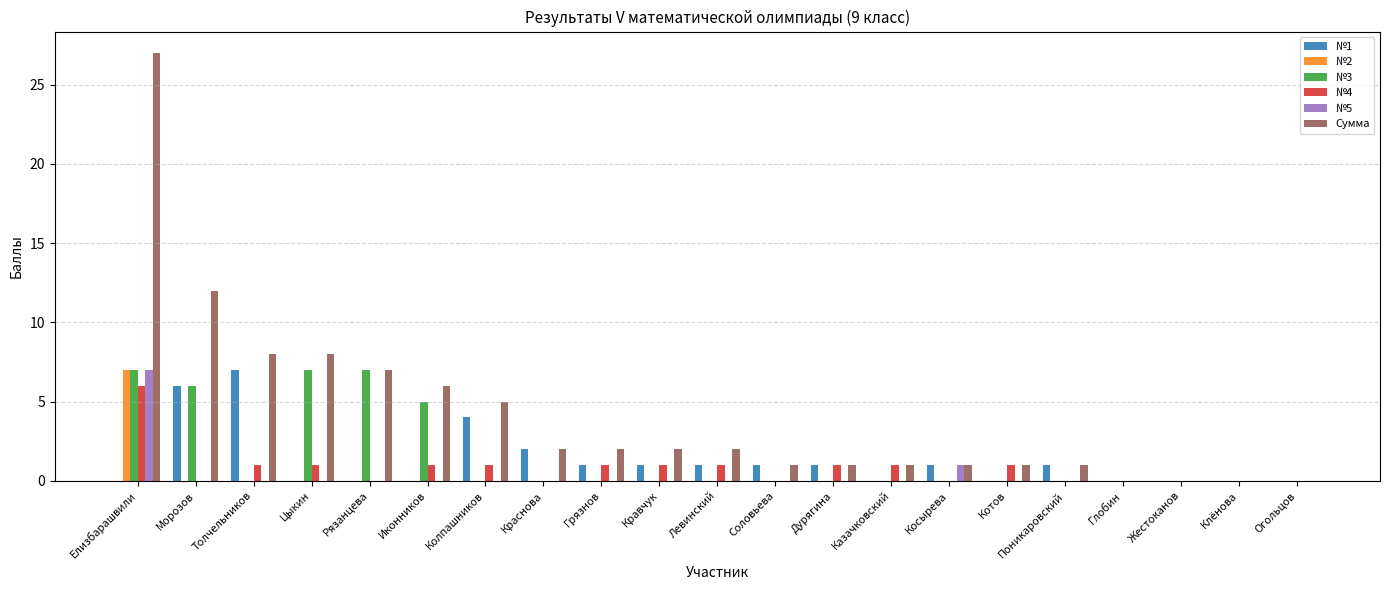

Does the chart contain stacked bars?

No